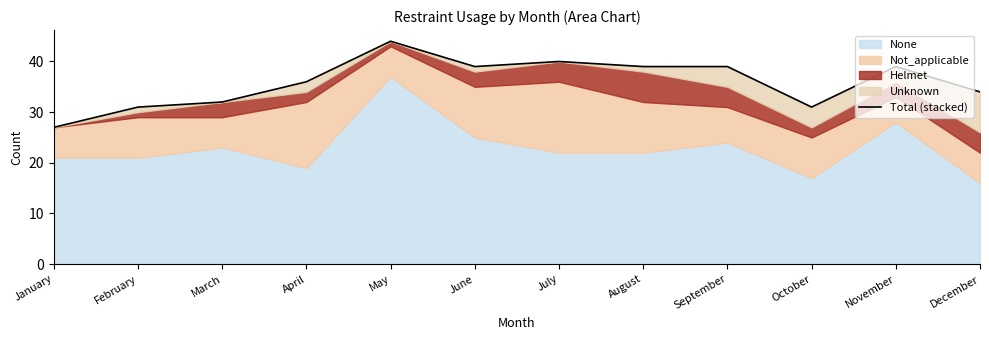

At which category does the data reach its first local valley?

June